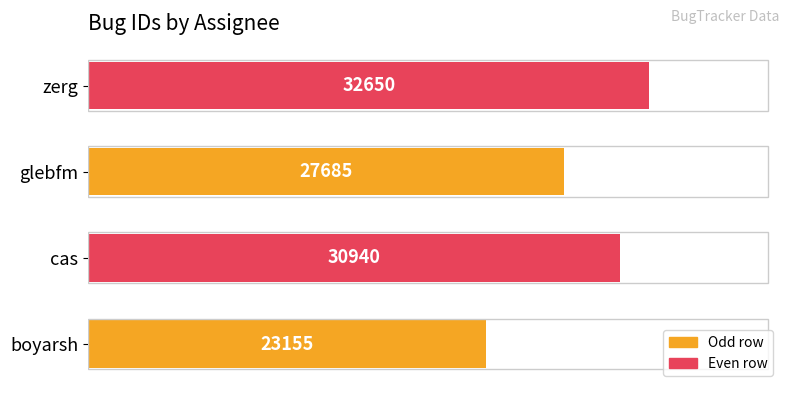

Rank the categories by value from highest to lowest.

zerg, cas, glebfm, boyarsh